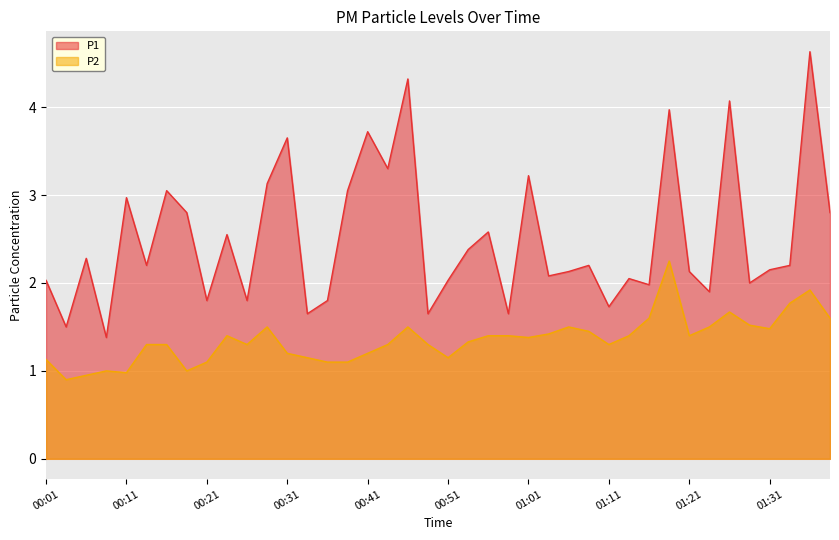

Is it true that P1 equals 4.0 at 01:18?

True